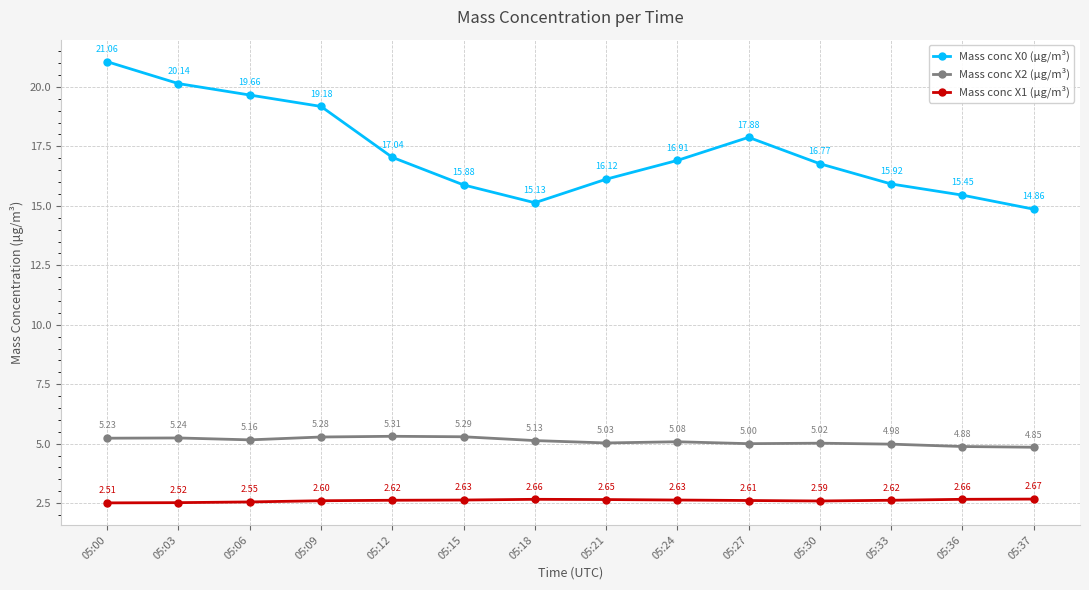

True or false: Mass conc X0 (μg/m³) and Mass conc X2 (μg/m³) cross at least once.

False